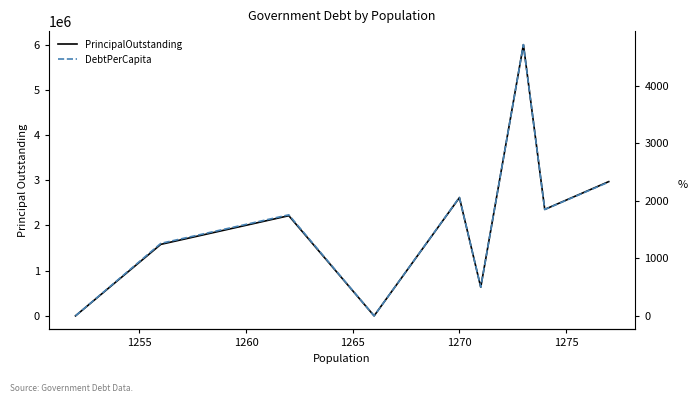

Which series has the largest total across all categories?

PrincipalOutstanding